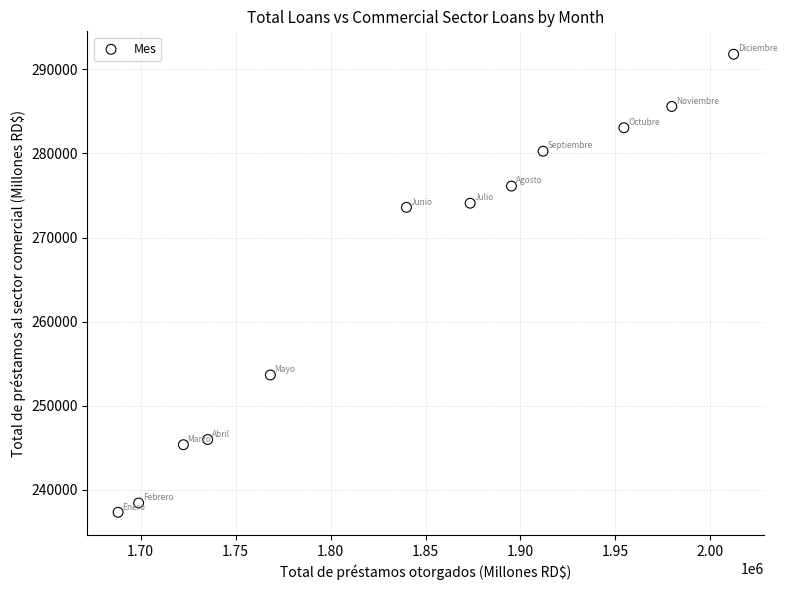

What is the range of Y values (max minus min)?

54503.6